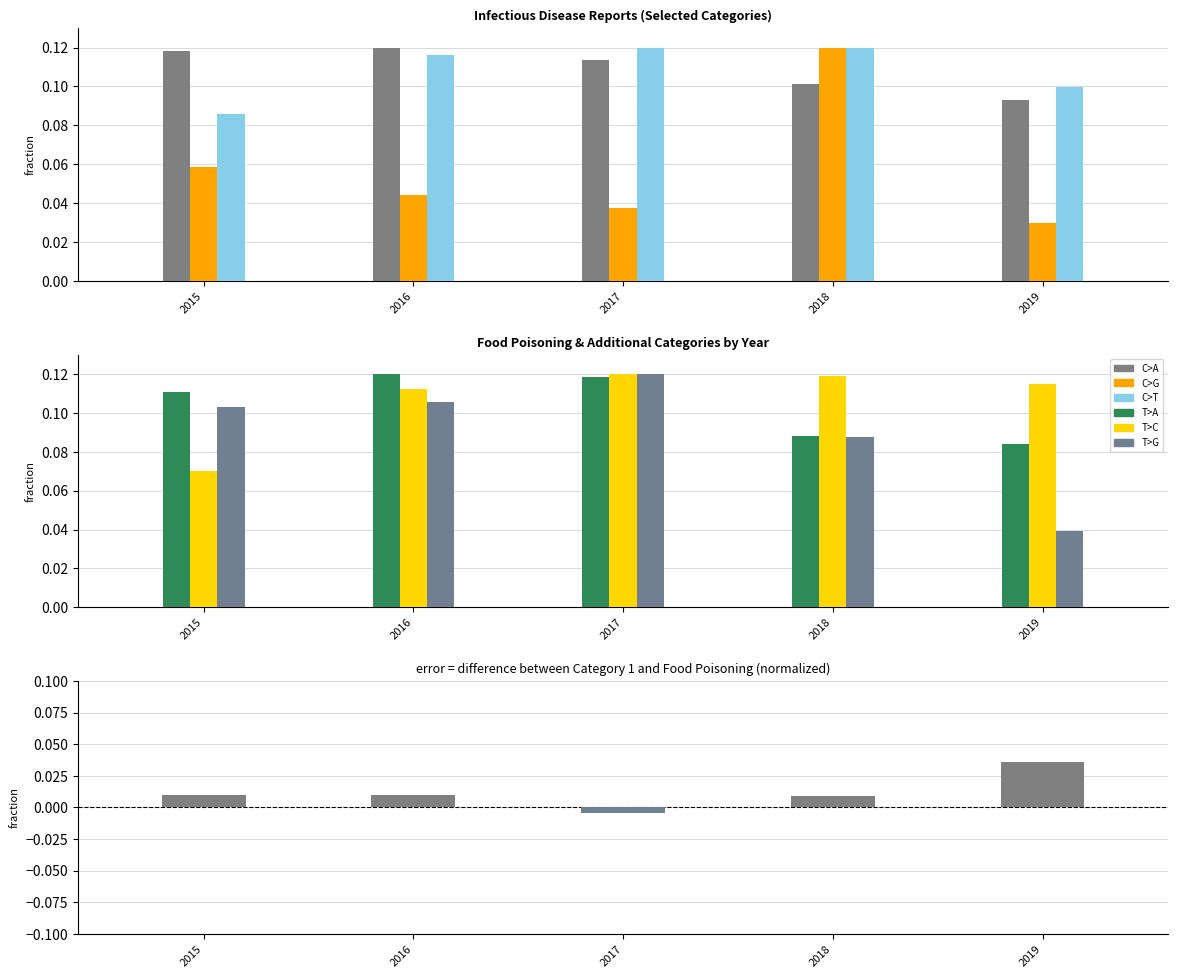

How many groups of bars are there?

5